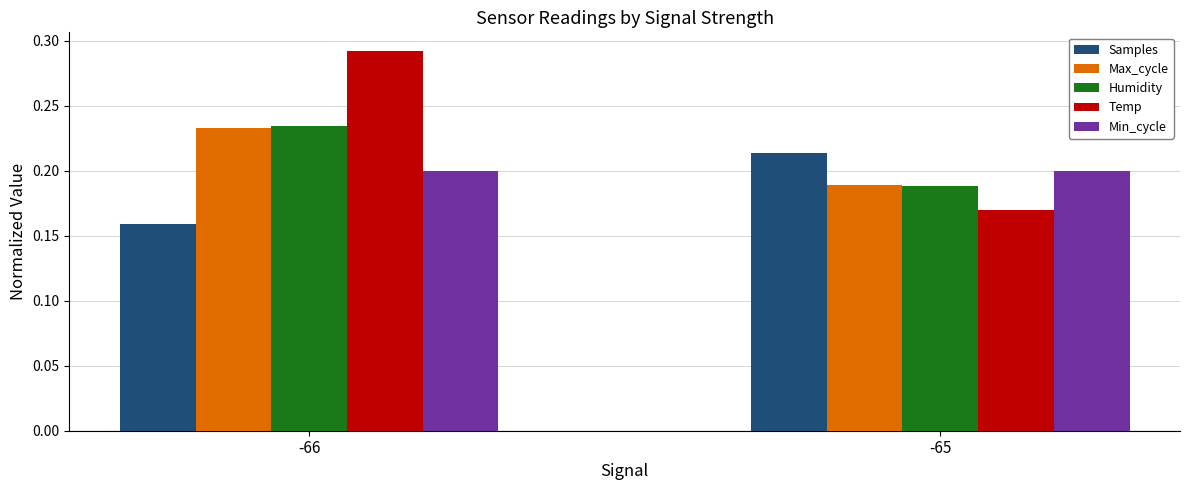

What is the difference between the Samples values at -65 and -66?

0.1